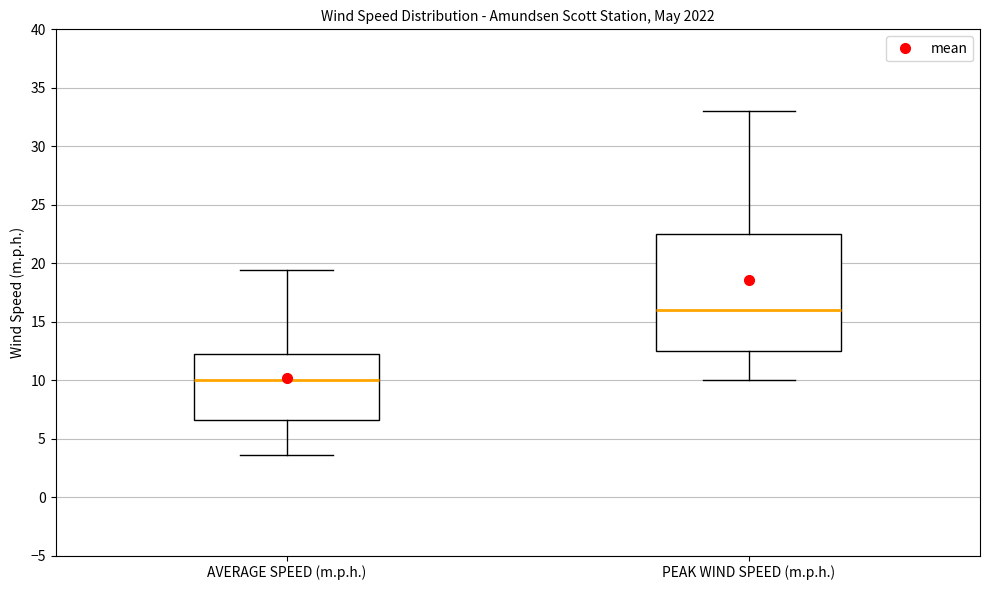

Where does the median line of the box for PEAK WIND SPEED (m.p.h.) sit on the y-axis? The values are not printed on the chart, so give them approximately, as read against the axis.

16.0